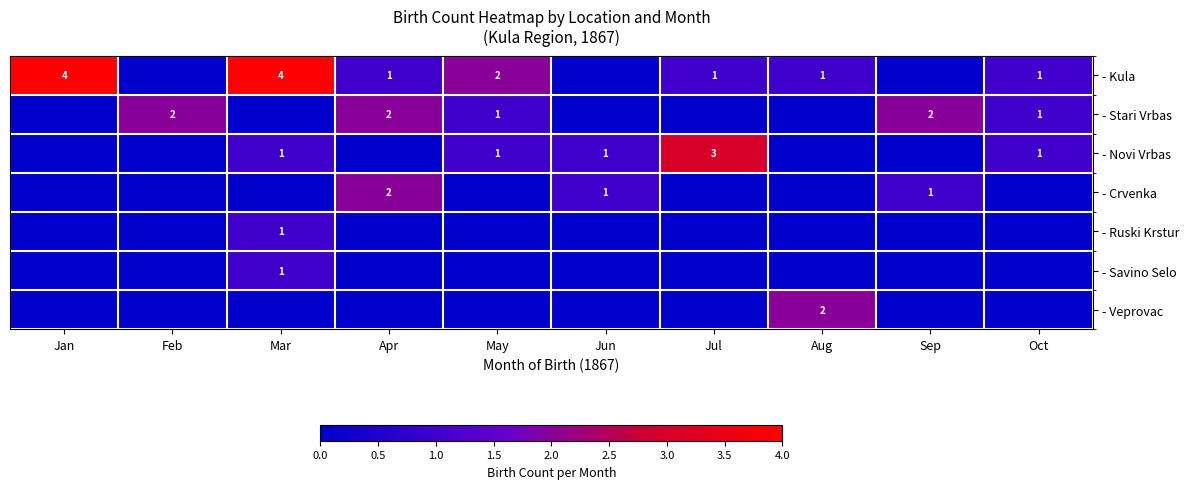

What is the sum of the - Kula values at Jan and Oct?

5